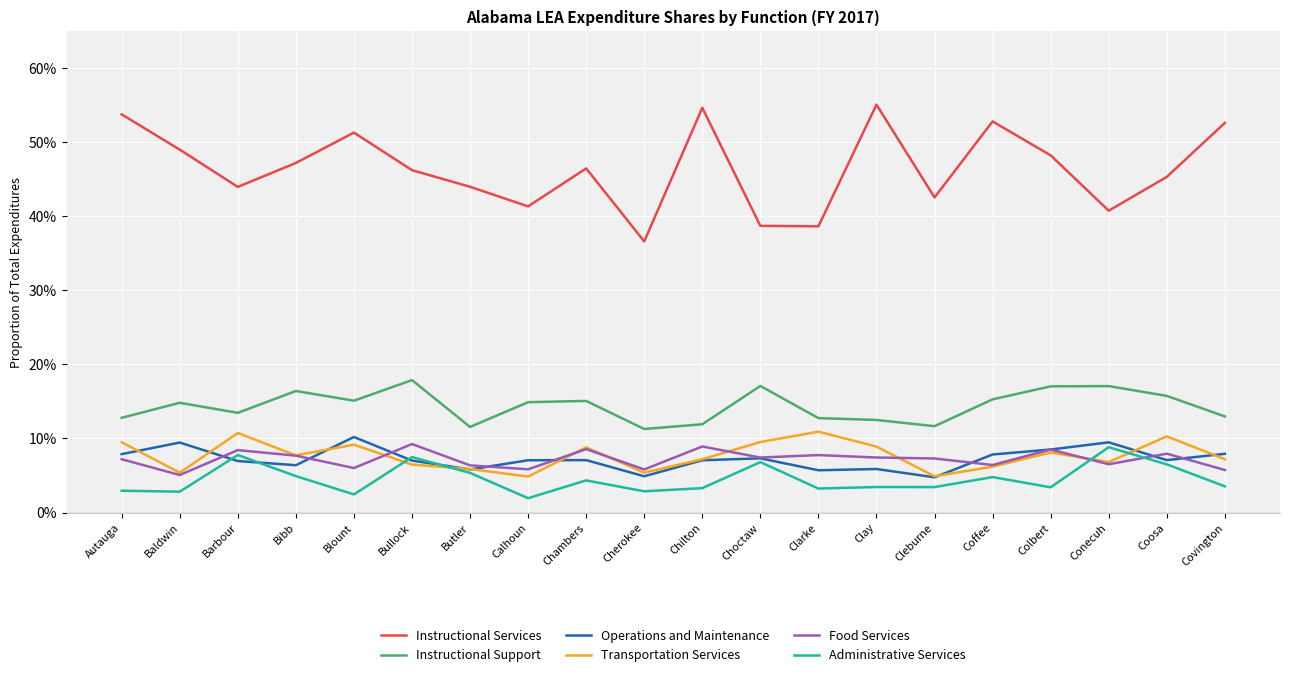

Between Blount and Chilton, which series saw the biggest shift?

Instructional Services